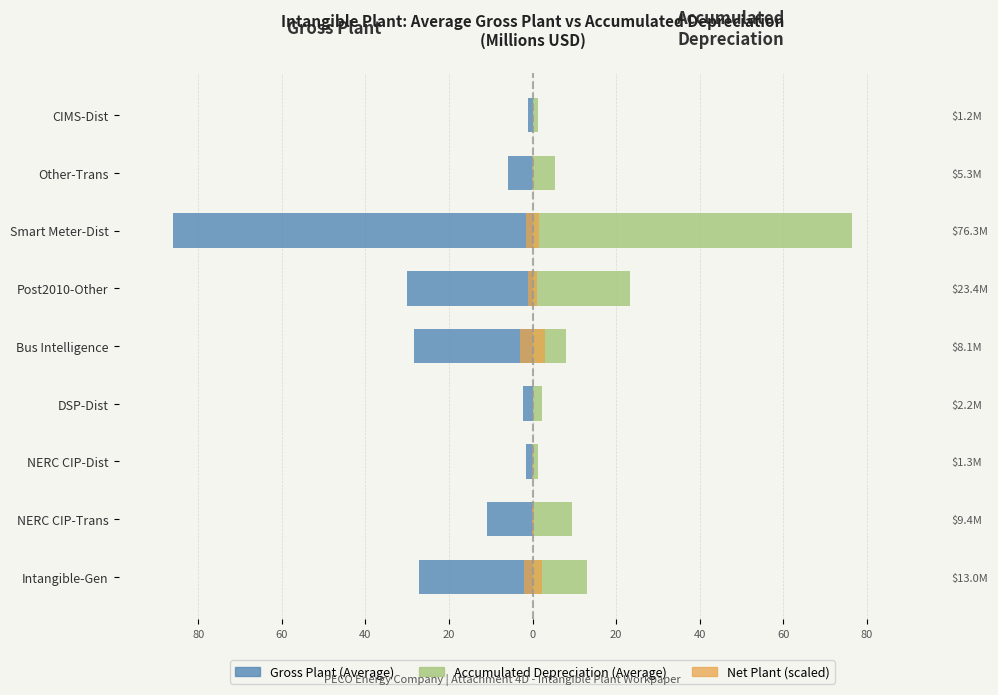

What is the sum of the Accumulated Depreciation (Average) values at Post2010-Other and DSP-Dist?

25.6